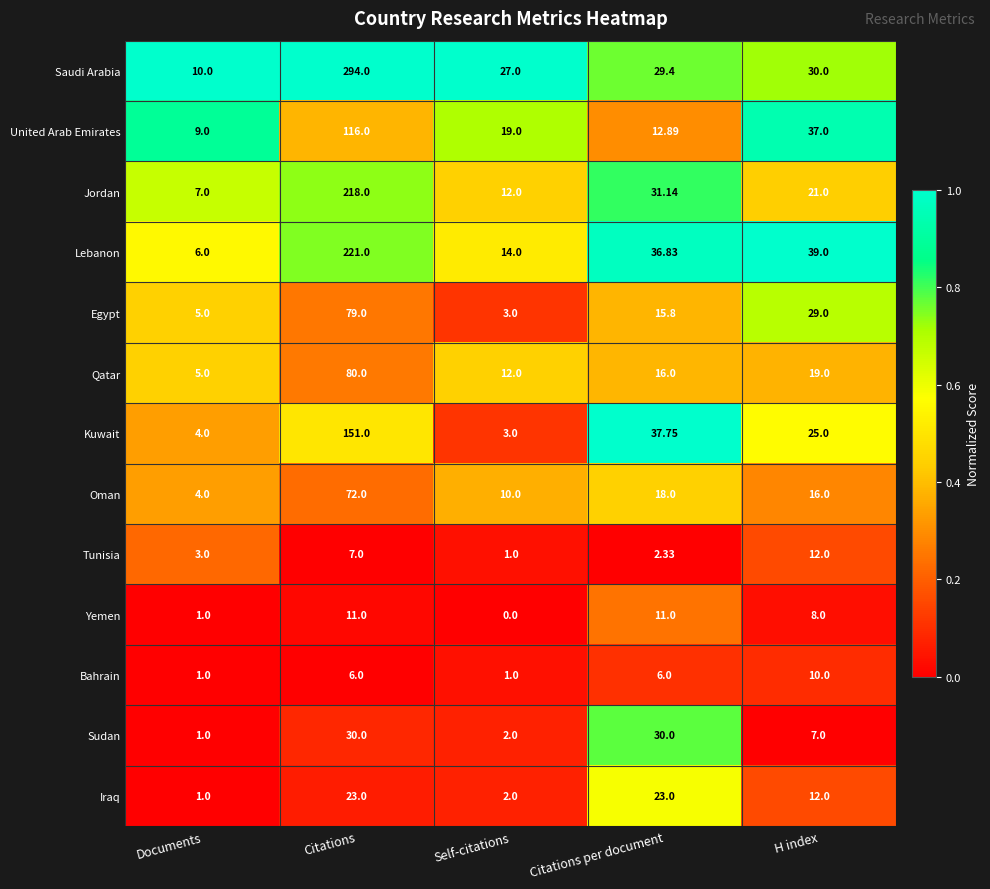

At which label does Iraq first exceed 12?

Citations